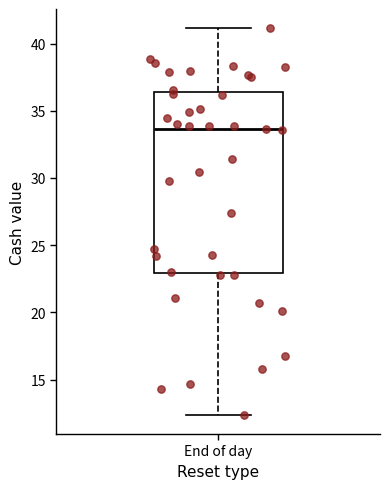

Where does the lower whisker of the box for End of day end on the y-axis? The values are not printed on the chart, so give them approximately, as read against the axis.

12.5